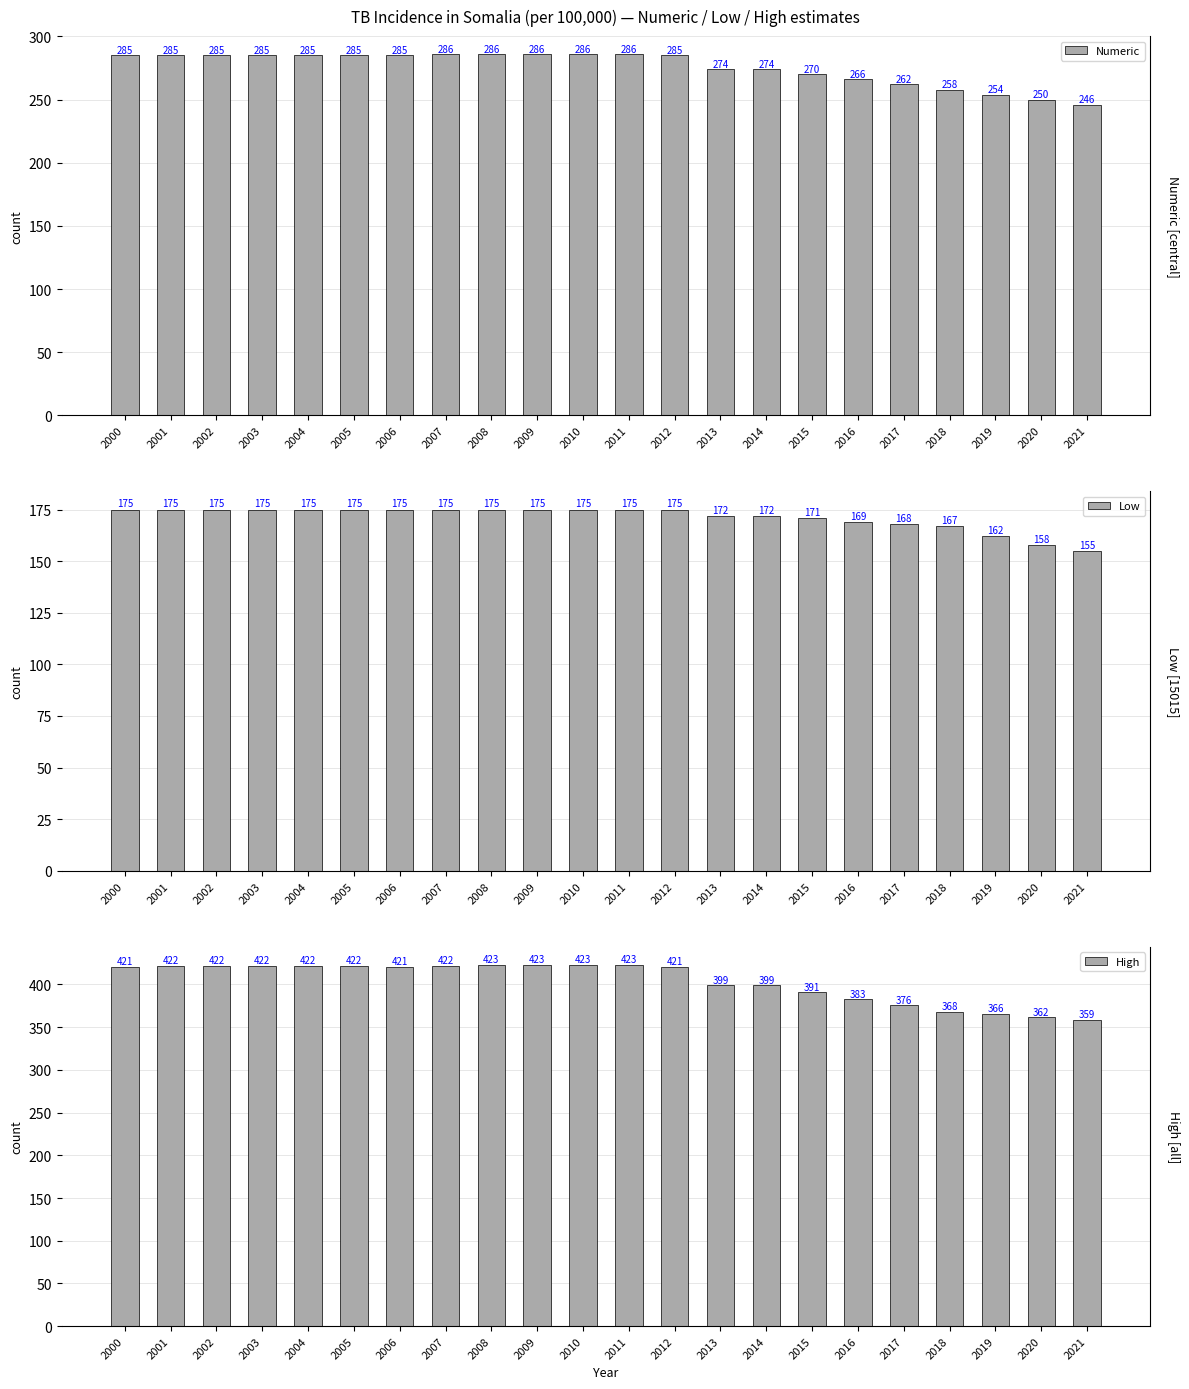

At which category is the sum across all series the highest?

2008